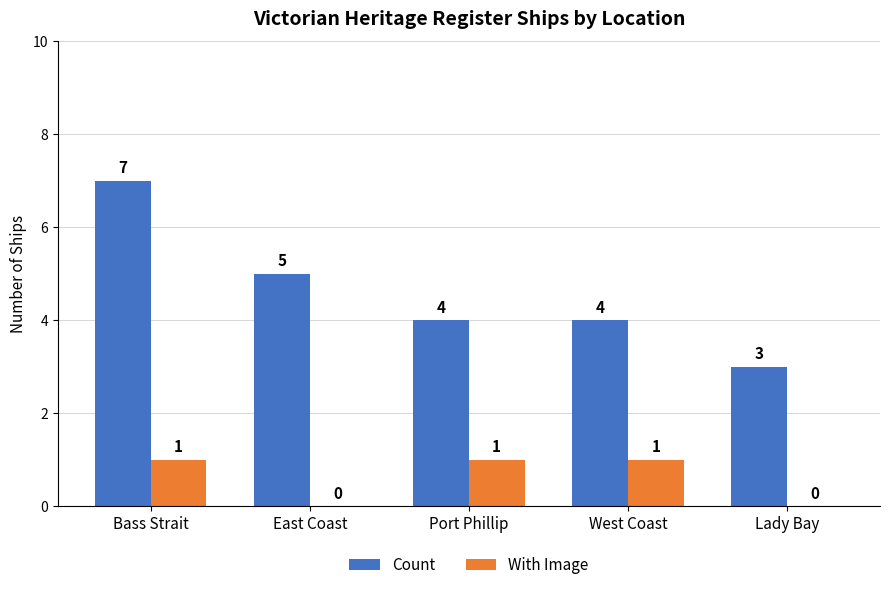

What are all the series names shown in the legend?

Count, With Image